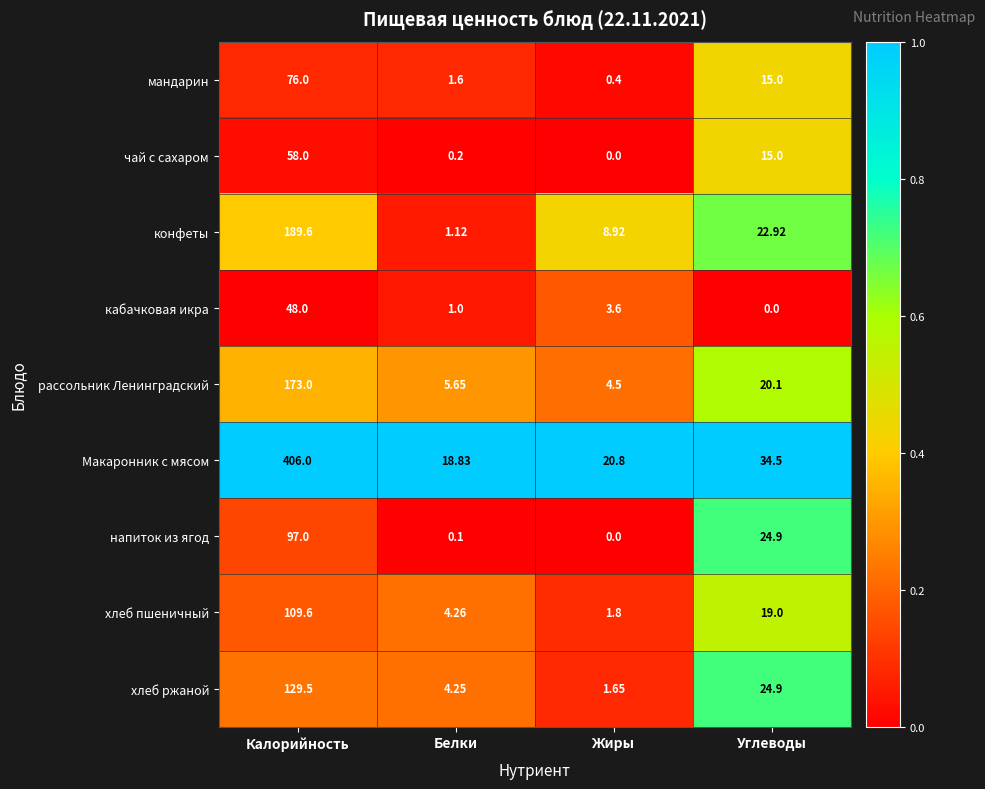

At which category is the sum across all series the highest?

Калорийность